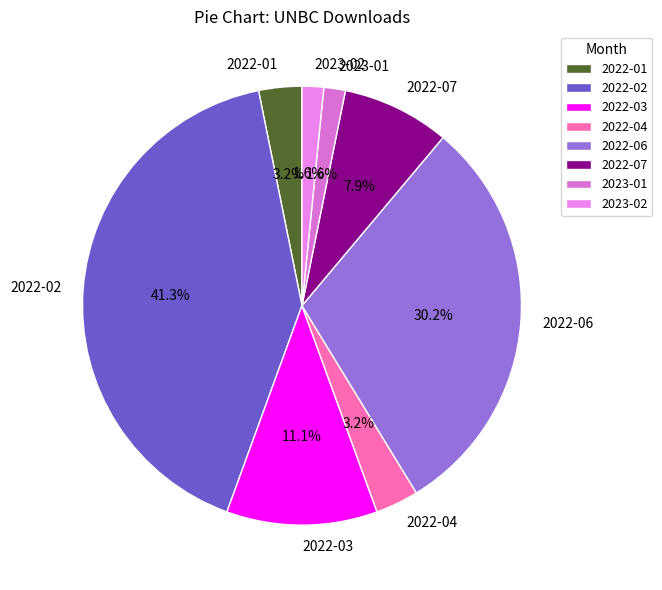

To the nearest percent, what is the difference between the largest and smallest slice percentages?

40%